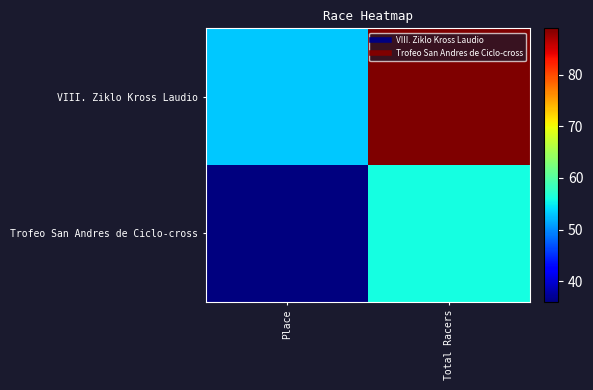

Reading right to left, what are all the values shown in this chart?

VIII. Ziklo Kross Laudio: Total Racers=89	Place=53
Trofeo San Andres de Ciclo-cross: Total Racers=56	Place=36